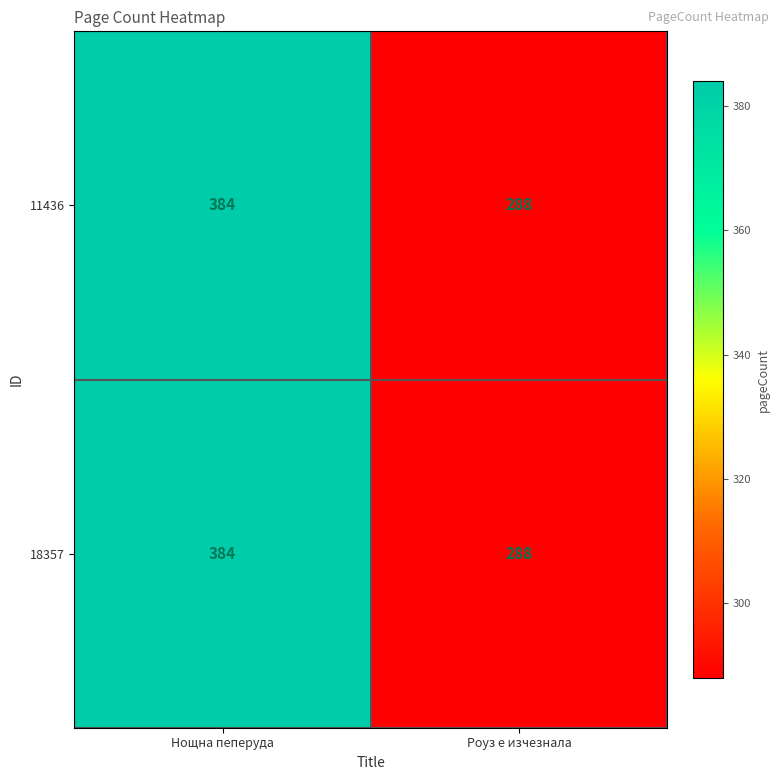

Which category has the lowest value across all series?

Роуз е изчезнала